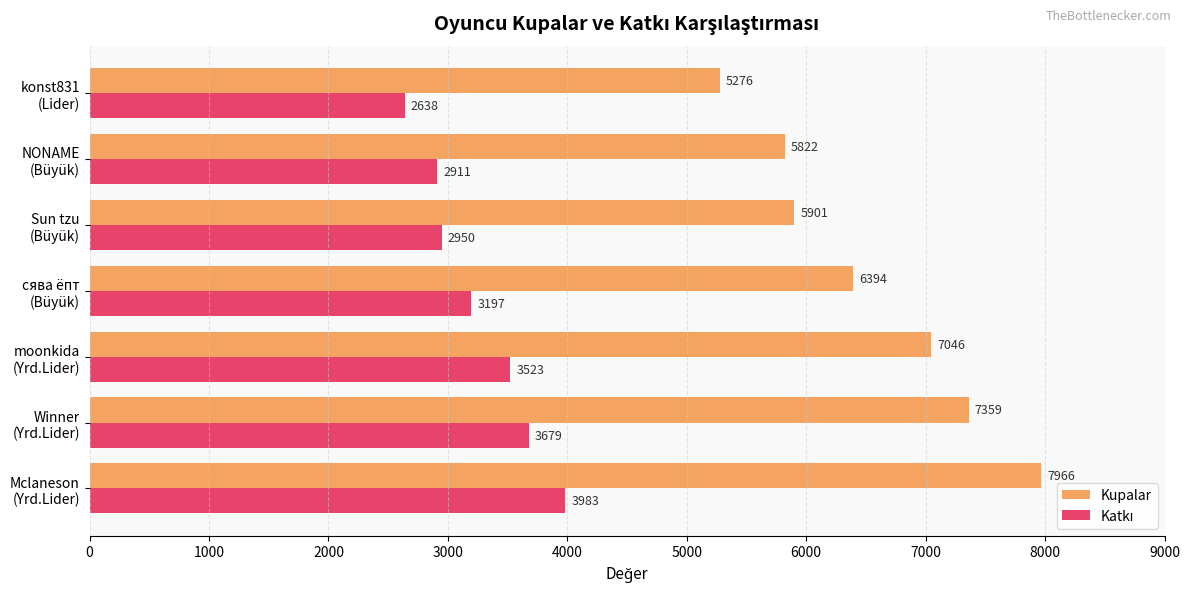

At how many categories does at least one series exceed 5926?

4